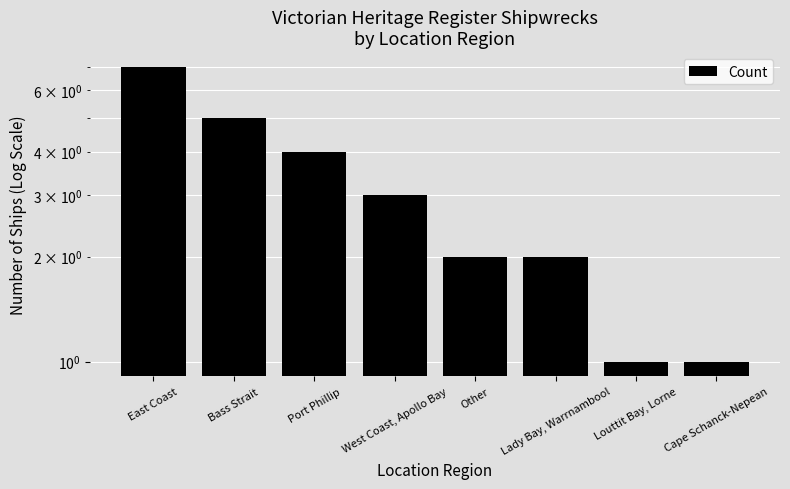

Rank the categories by value from highest to lowest.

East Coast, Bass Strait, Port Phillip, West Coast, Apollo Bay, Other, Lady Bay, Warrnambool, Louttit Bay, Lorne, Cape Schanck-Nepean